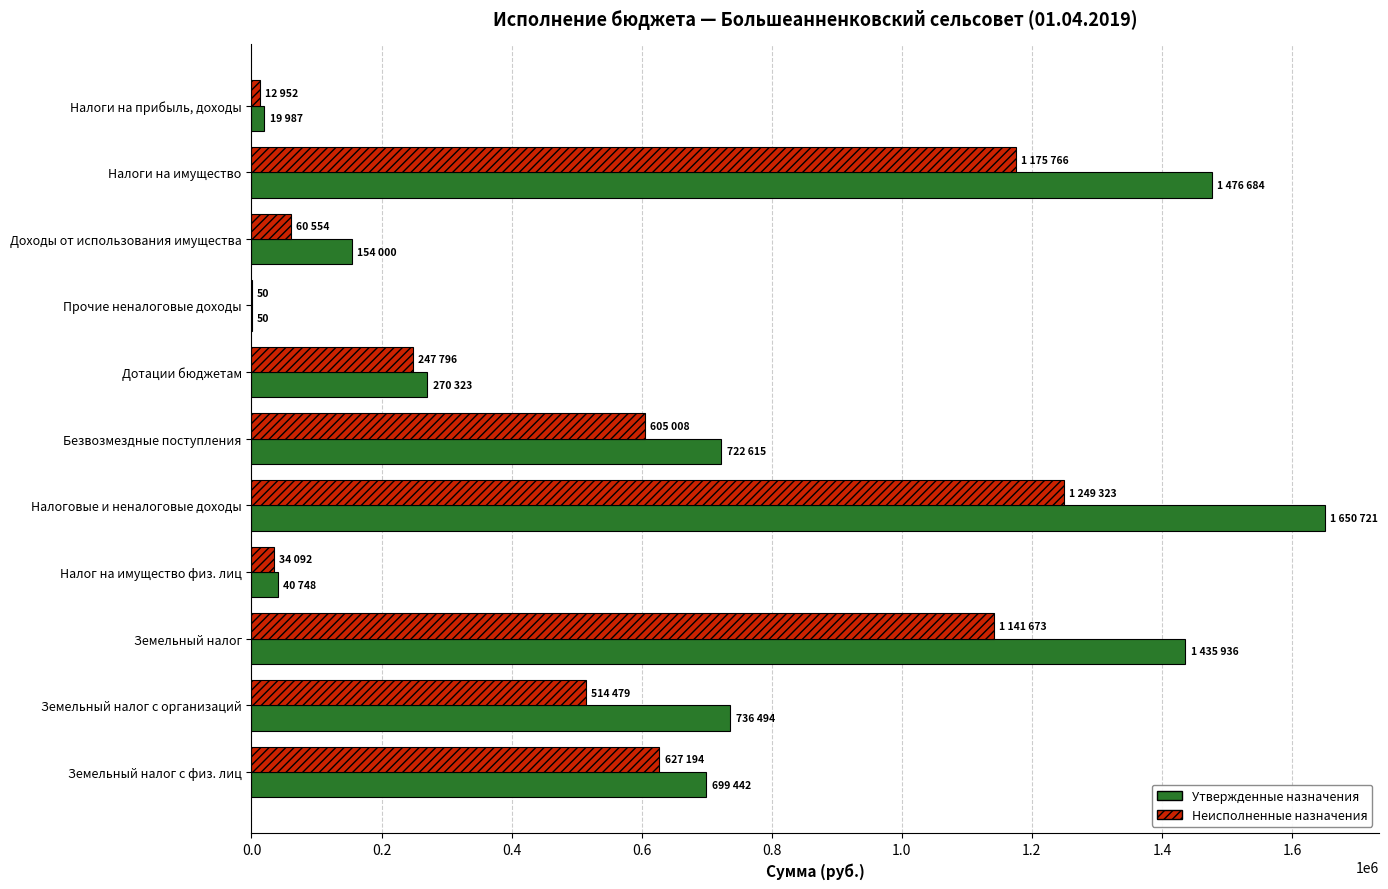

What is the maximum value shown in the chart?

1650721.0